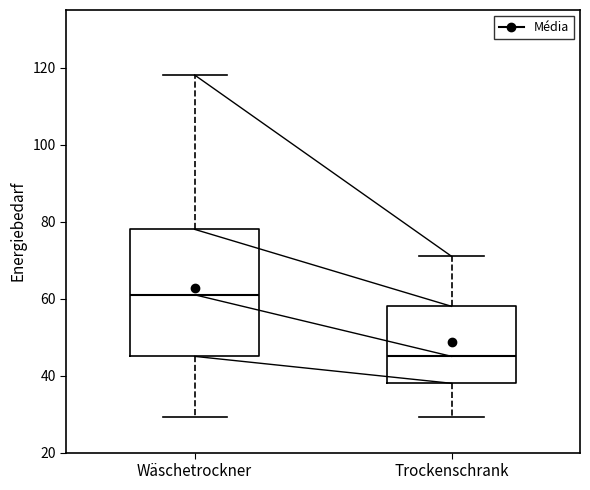

Which box is the tallest, from its lower edge to its upper edge?

Wäschetrockner